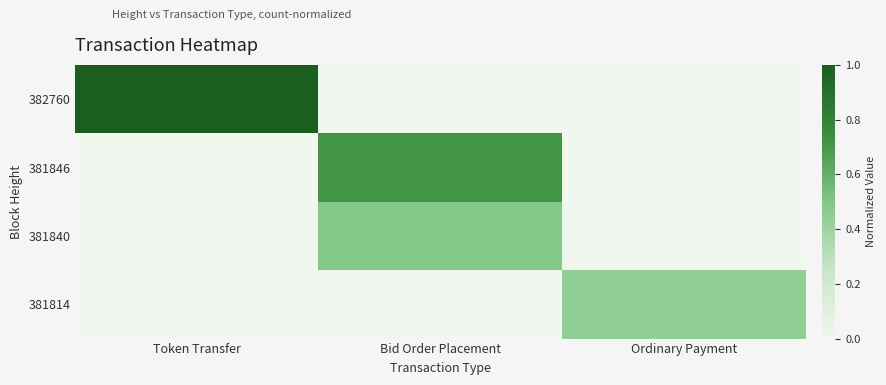

At Token Transfer, list the series in order from smallest to largest.

381846, 381840, 381814, 382760